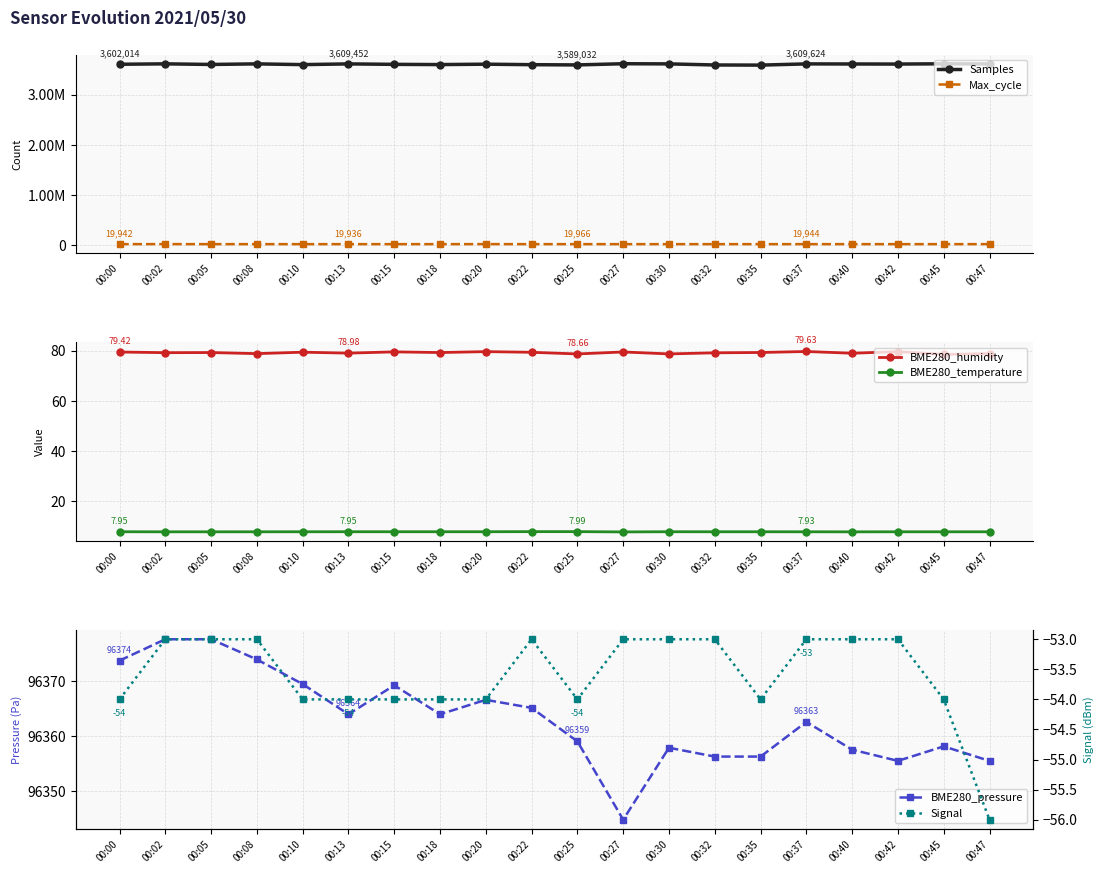

What is the maximum value shown in the chart?

3612888.0